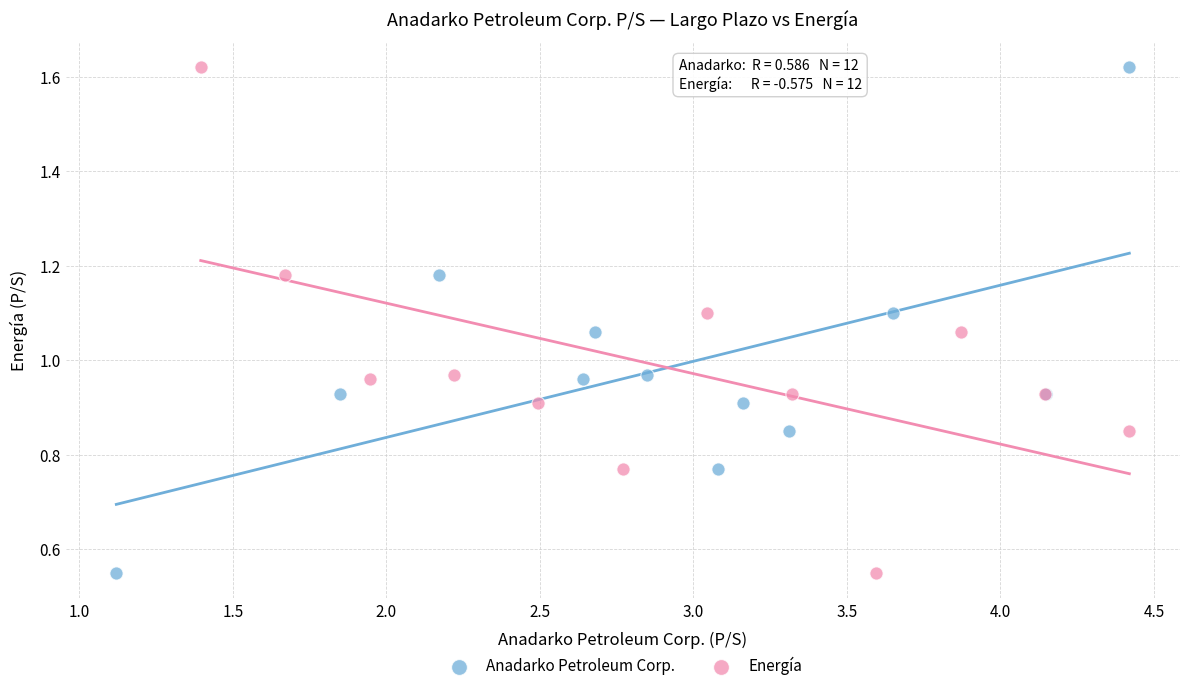

What are all the series names shown in the legend?

Anadarko Petroleum Corp., Energía